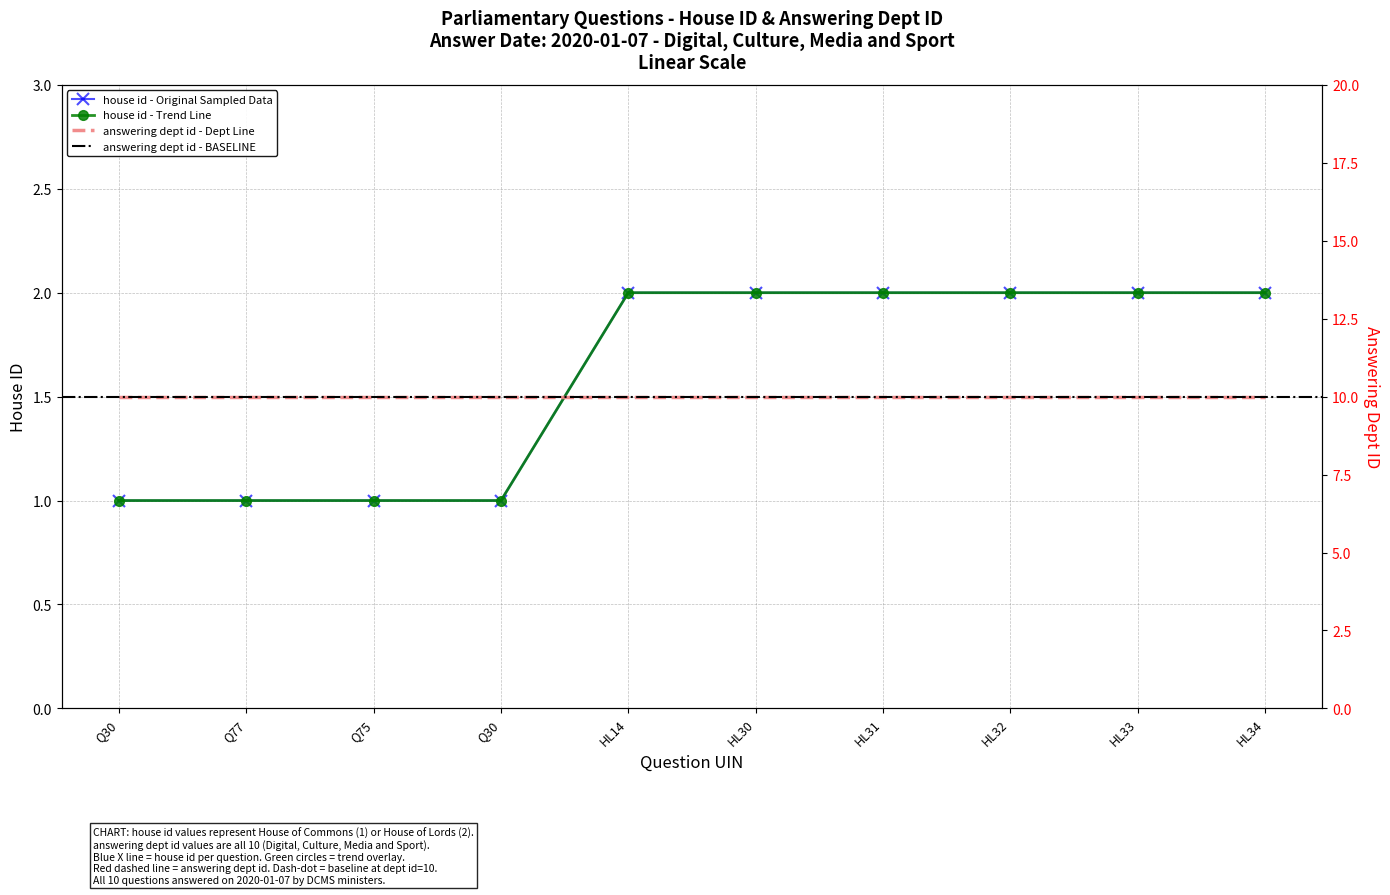

How many data points does each series have?

10